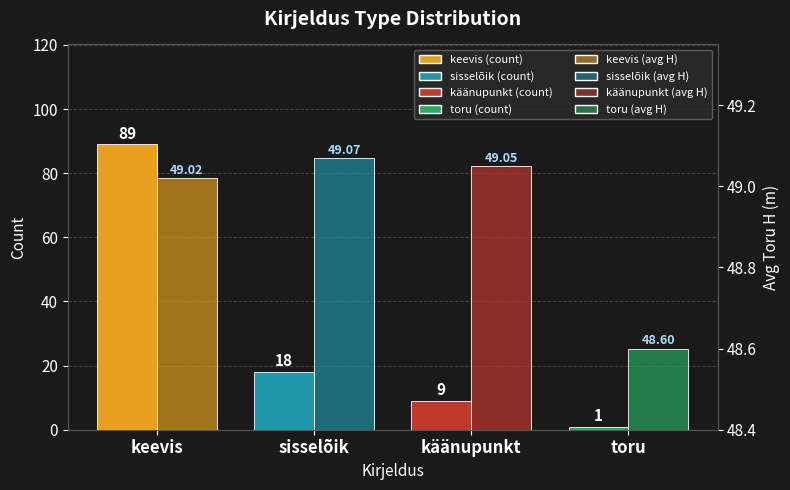

What is the spread (max minus min) of values at toru?

47.6